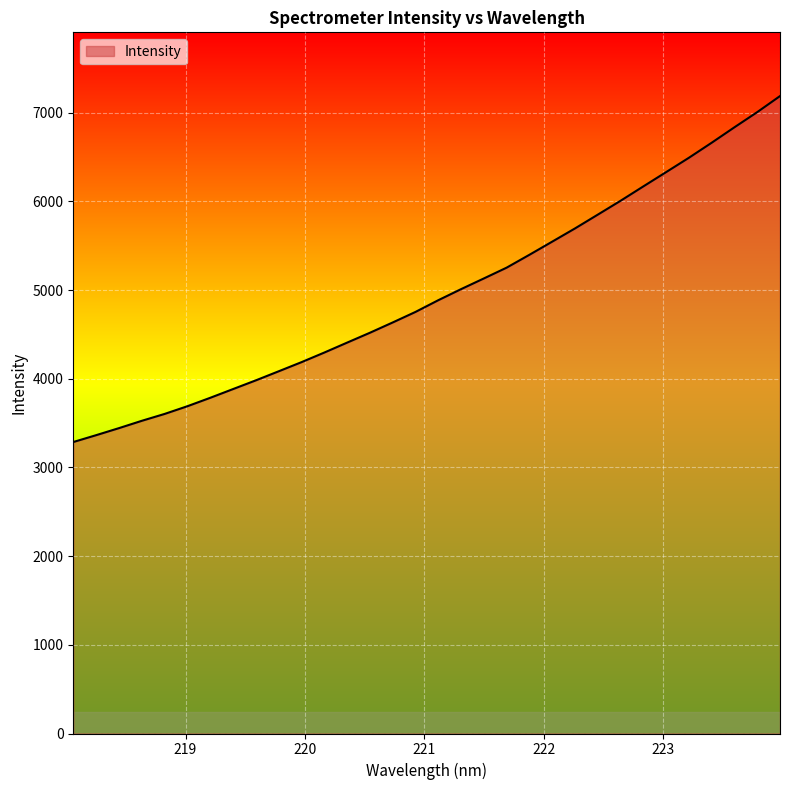

What is the smallest value displayed?

3287.0